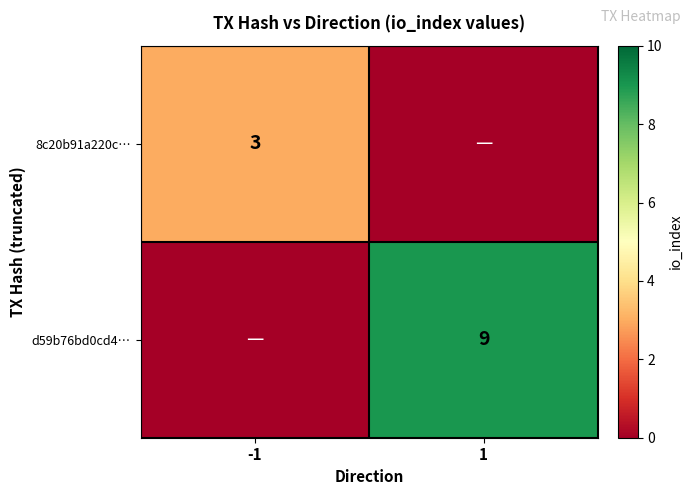

The value of d59b76bd0cd4… at 1 is 14. True or false?

False